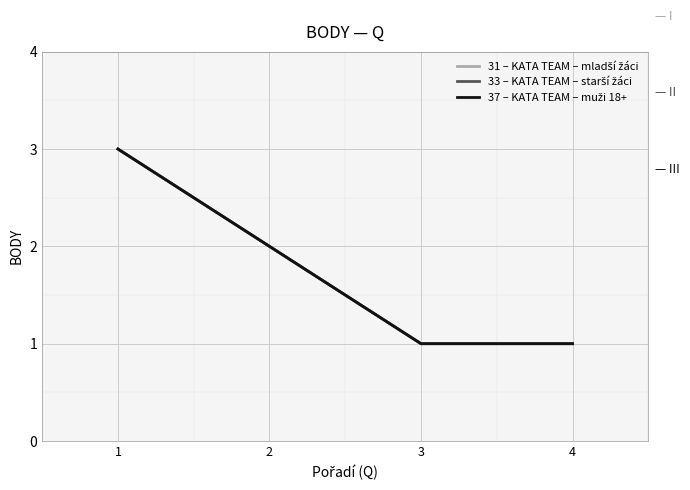

What is the highest value of the 37 – KATA TEAM – muži 18+ series?

3